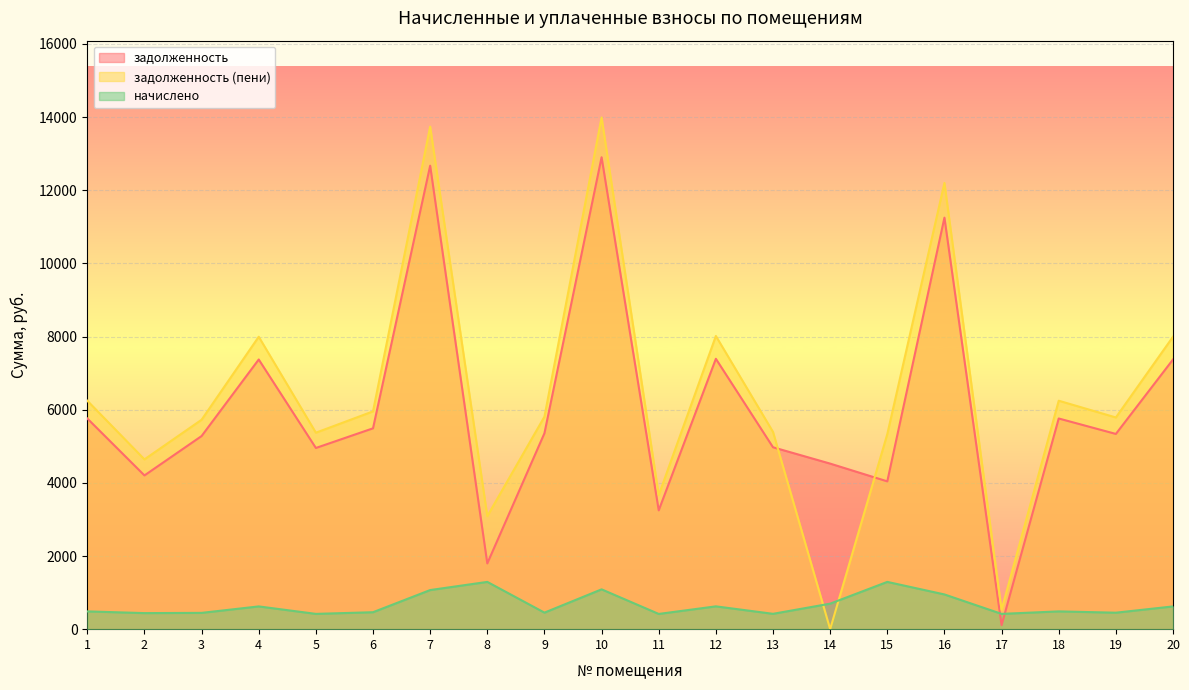

What is the difference between the задолженность (пени) values at 2 and 9?

1166.6